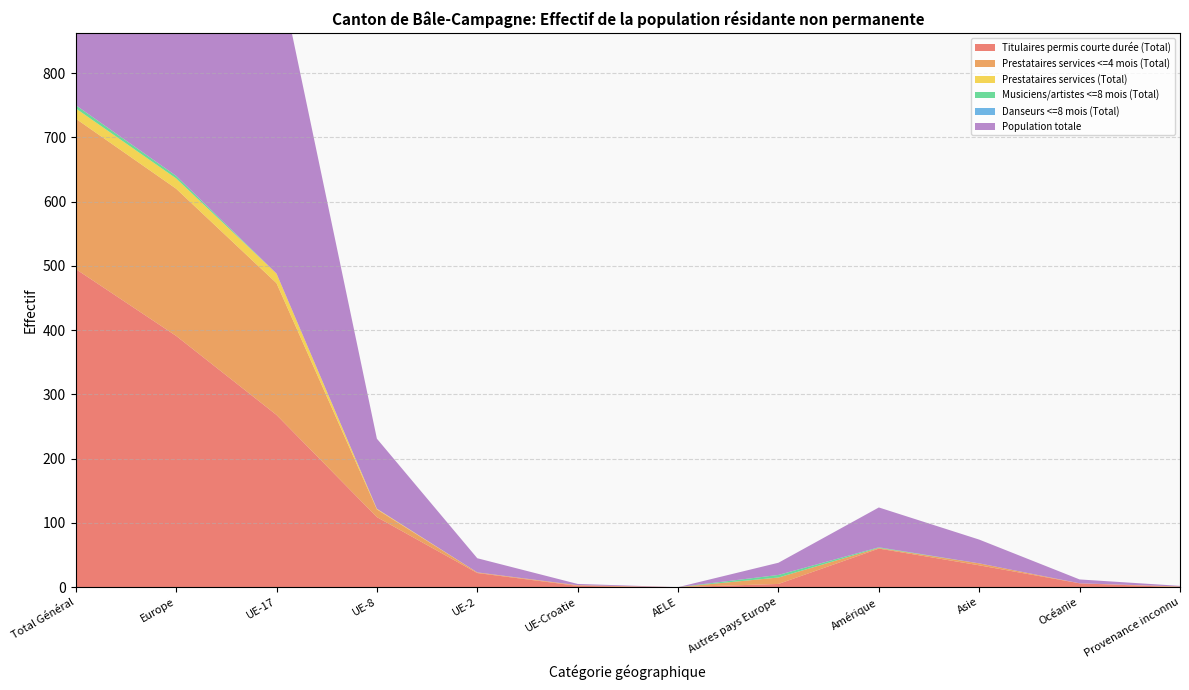

Reading left to right, transcribe all the data shown in this chart.

Titulaires permis courte durée (Total): 495	391	268	109	22	2	0	5	60	34	6	0
Prestataires services <=4 mois (Total): 234	229	205	12	1	1	0	10	1	3	0	1
Prestataires services (Total): 16	16	15	1	0	0	0	0	0	0	0	0
Musiciens/artistes <=8 mois (Total): 5	4	0	0	0	0	0	4	1	0	0	0
Danseurs <=8 mois (Total): 0	0	0	0	0	0	0	0	0	0	0	0
Population totale: 750	640	488	109	22	2	0	19	62	37	6	1